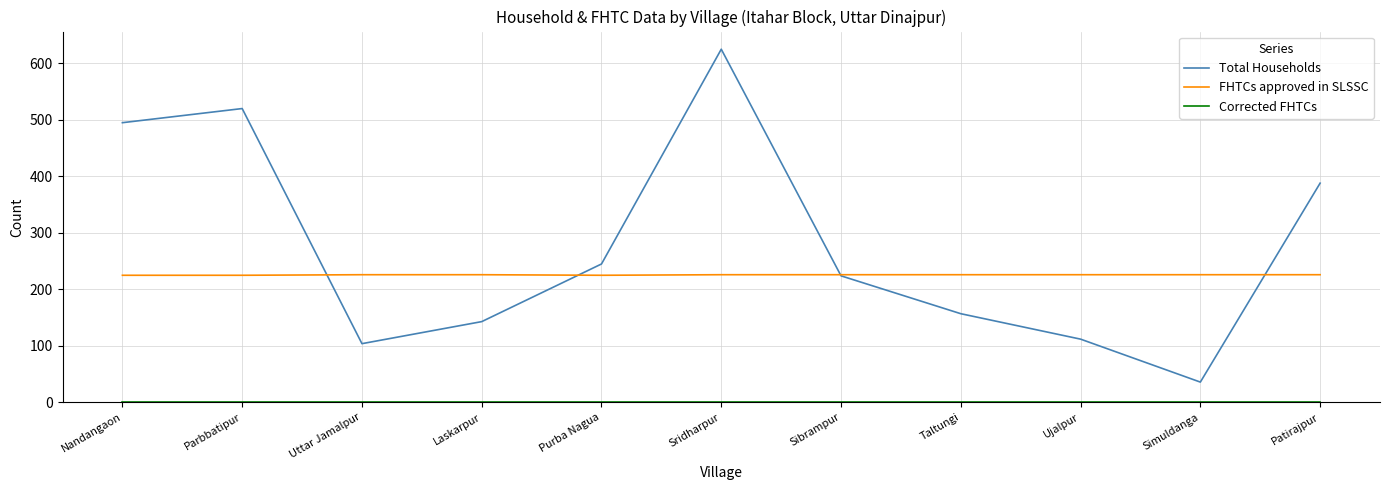

The value of FHTCs approved in SLSSC at Nandangaon is 350. True or false?

False